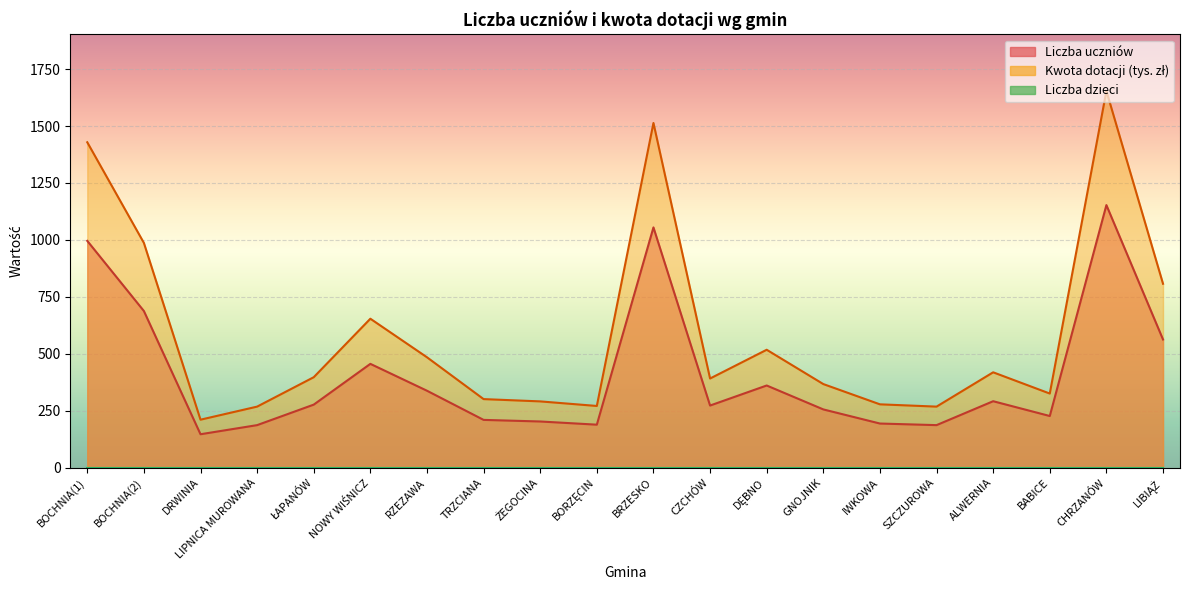

Which series has the largest total across all categories?

Kwota dotacji (w zł)